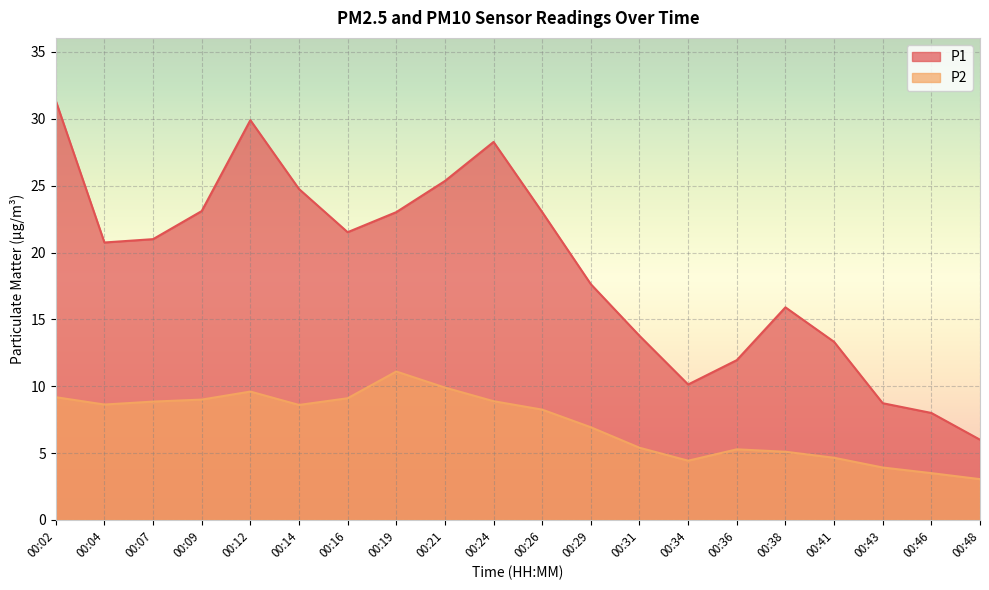

What are all the series names shown in the legend?

P1, P2